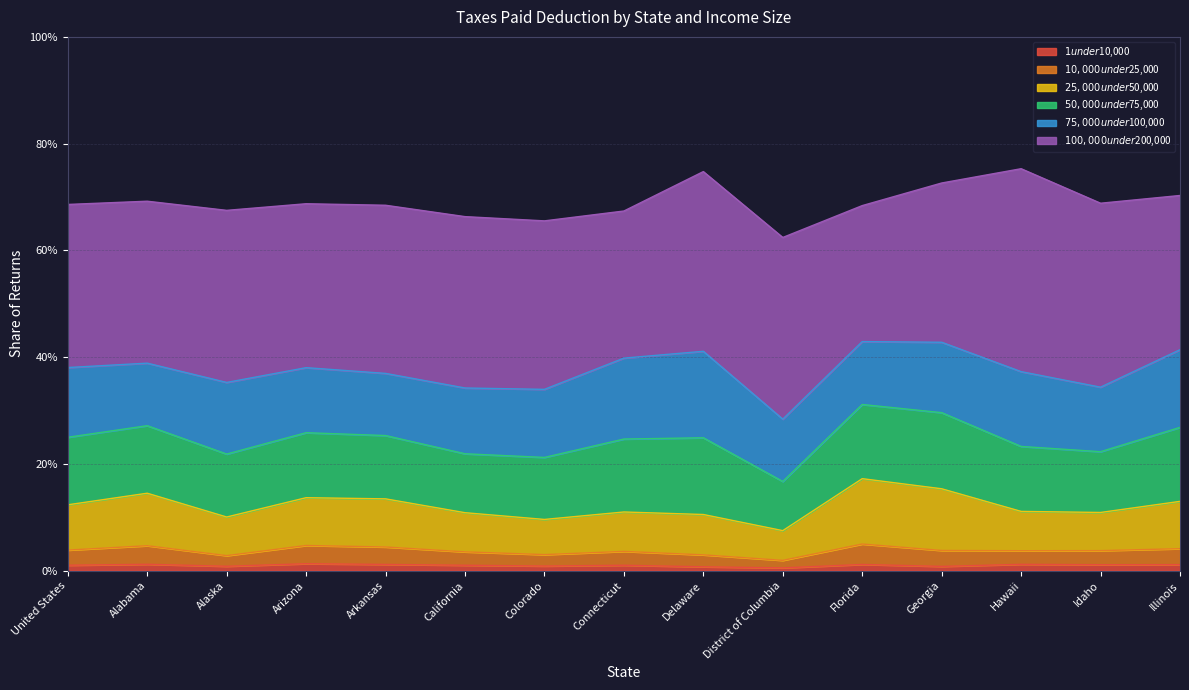

Which series changed the most between Arizona and Georgia?

$25,000 under $50,000